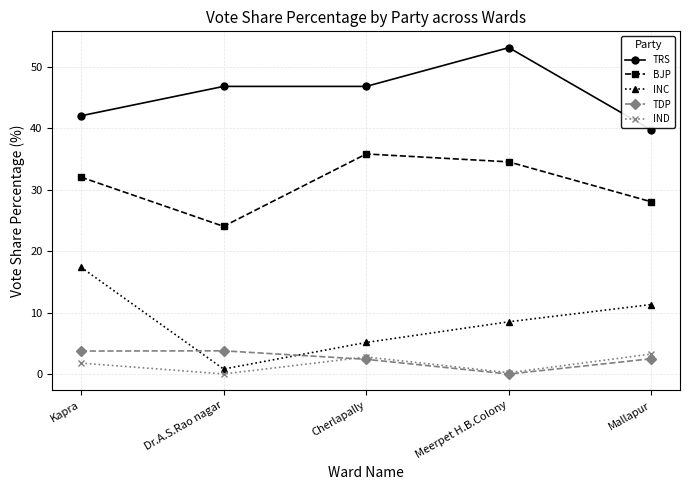

Which series ends up on top after the final intersection of INC and TDP?

INC